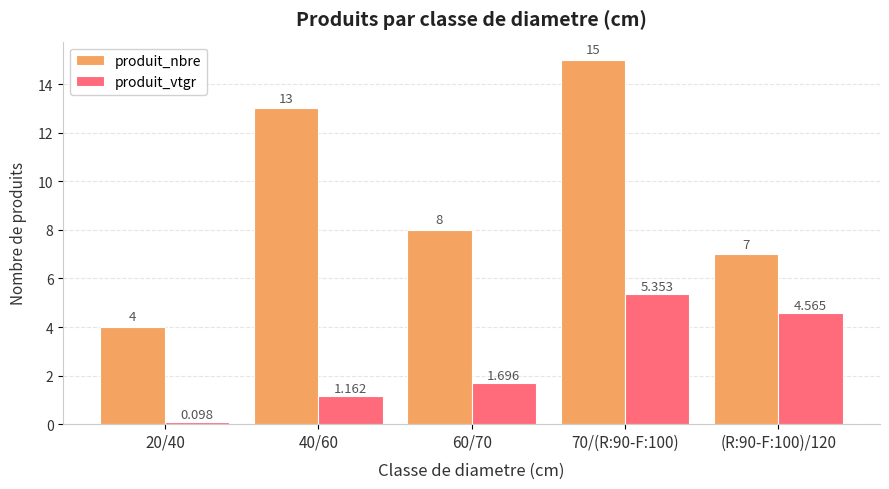

What value does the produit_nbre series have at 40/60?

13.0